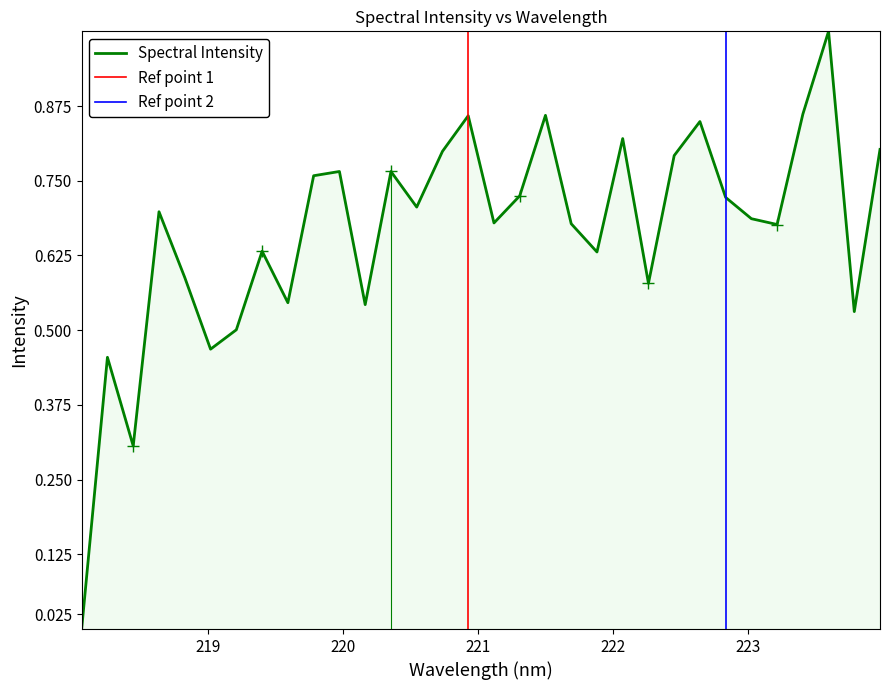

What is the difference between the second highest and second lowest values?

0.6